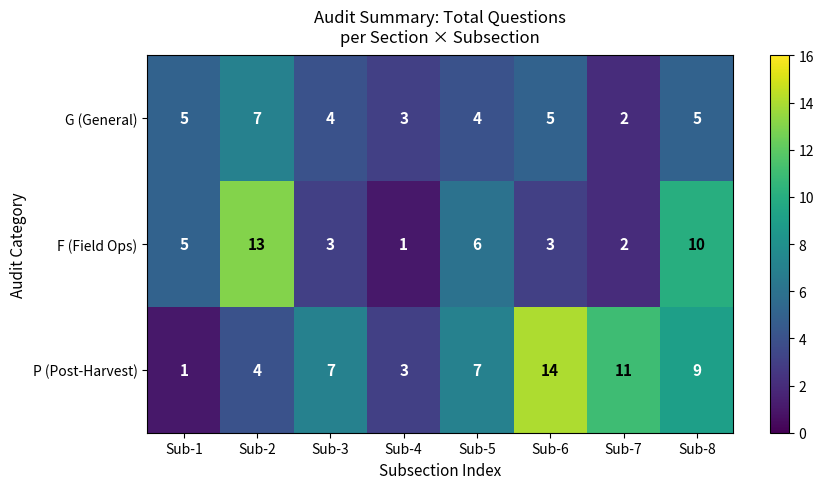

How many data points does each series have?

8